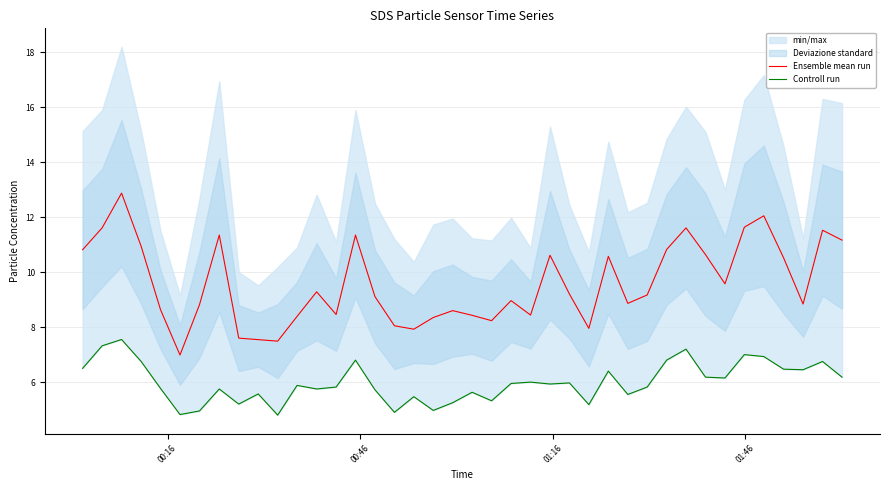

In Ensemble mean run, how many points are lower than both neighbors (excluding endpoints)?

10